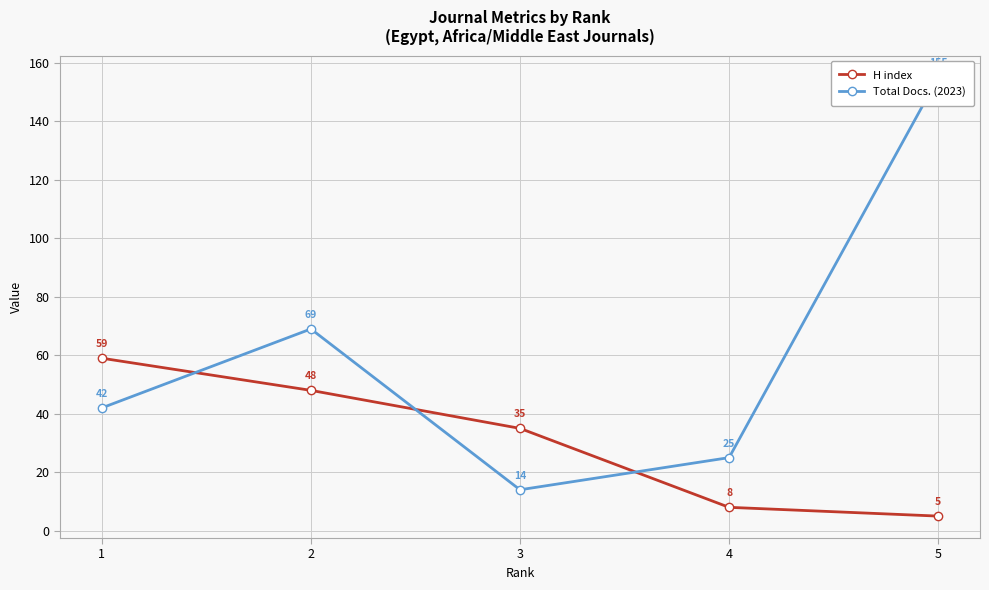

Rank the categories by Total Docs. (2023) value from highest to lowest.

5, 2, 1, 4, 3